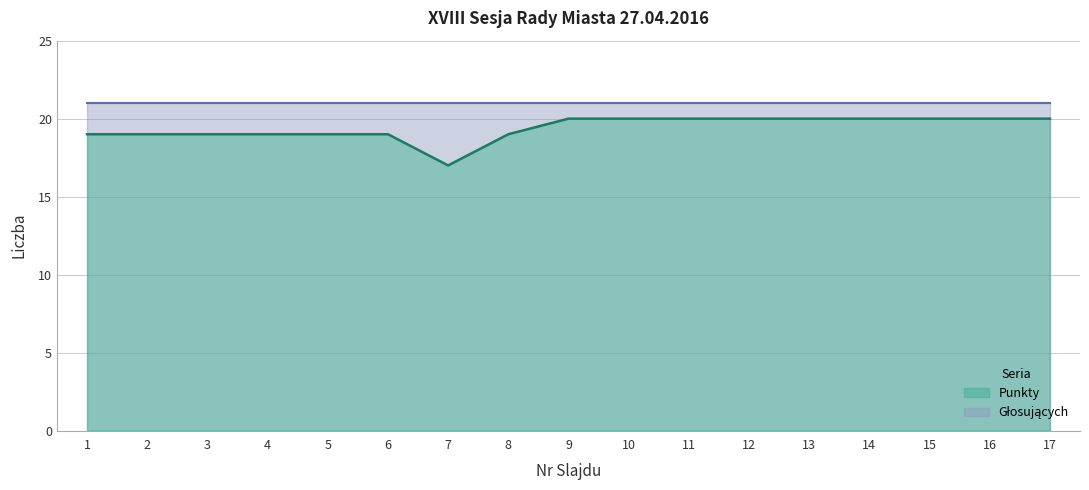

At which category does the chart reach its minimum across all series?

7